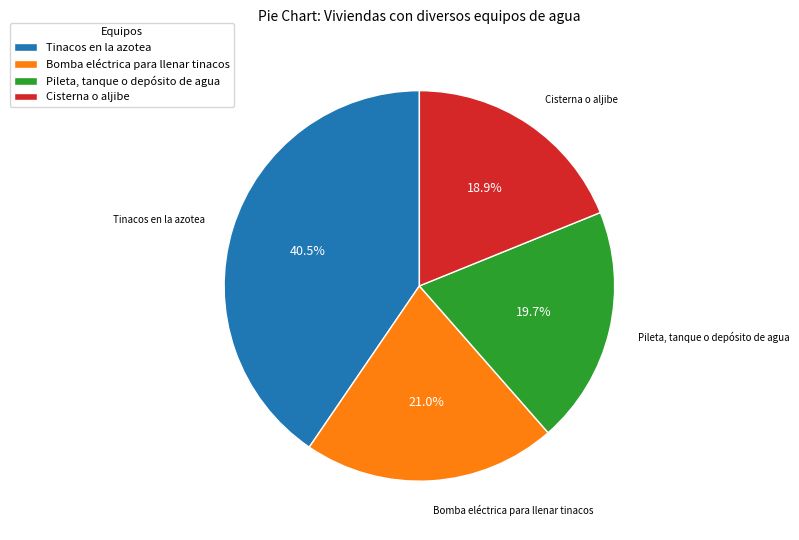

Count the number of slices in the pie.

4